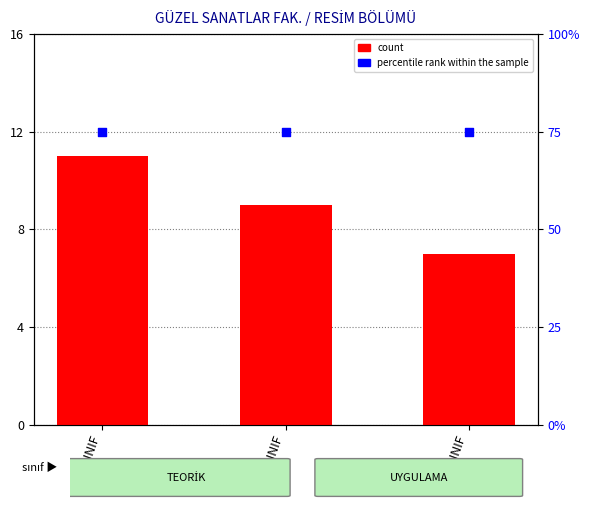

Which series has the largest total across all categories?

percentile rank within the sample